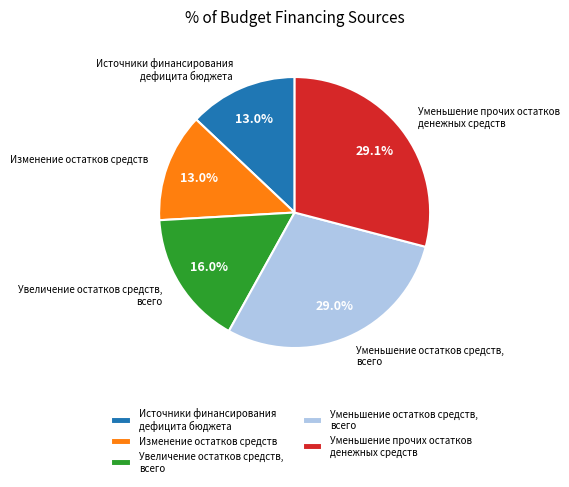

Combined, do Уменьшение остатков средств, всего and Источники финансирования дефицита бюджета account for over 50%?

No